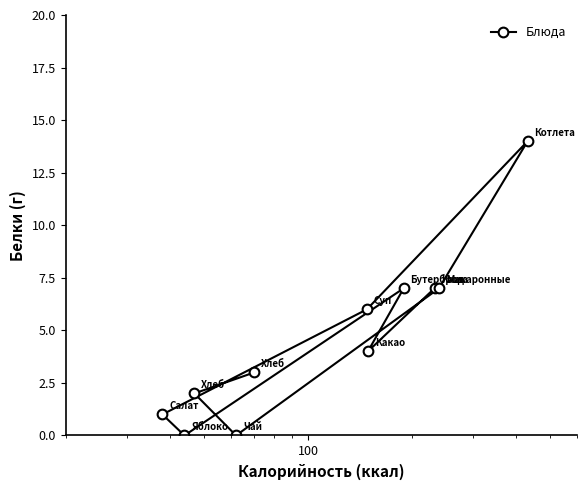

What is the average value?

5